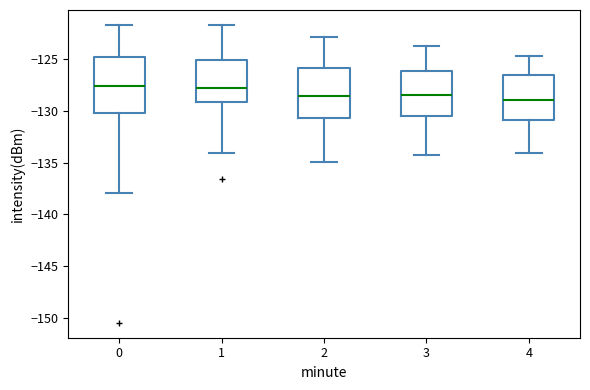

Where is the upper edge of the box at x = 0 on the y-axis? The values are not printed on the chart, so give them approximately, as read against the axis.

-125.0